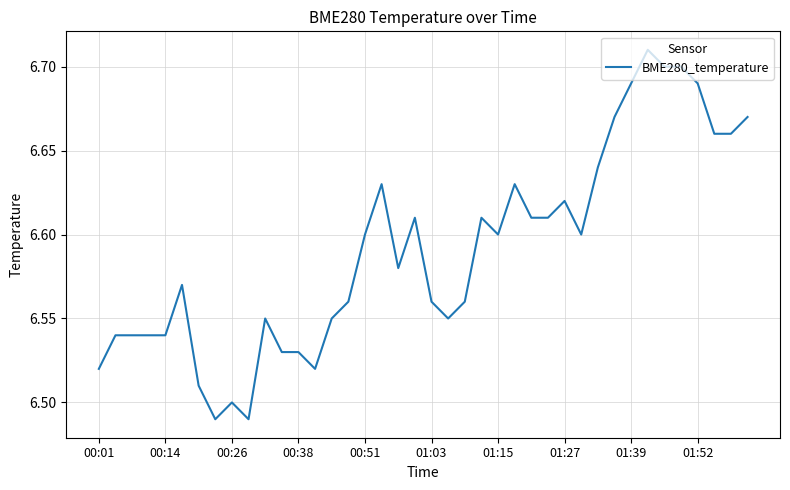

What is the greatest value displayed?

6.7